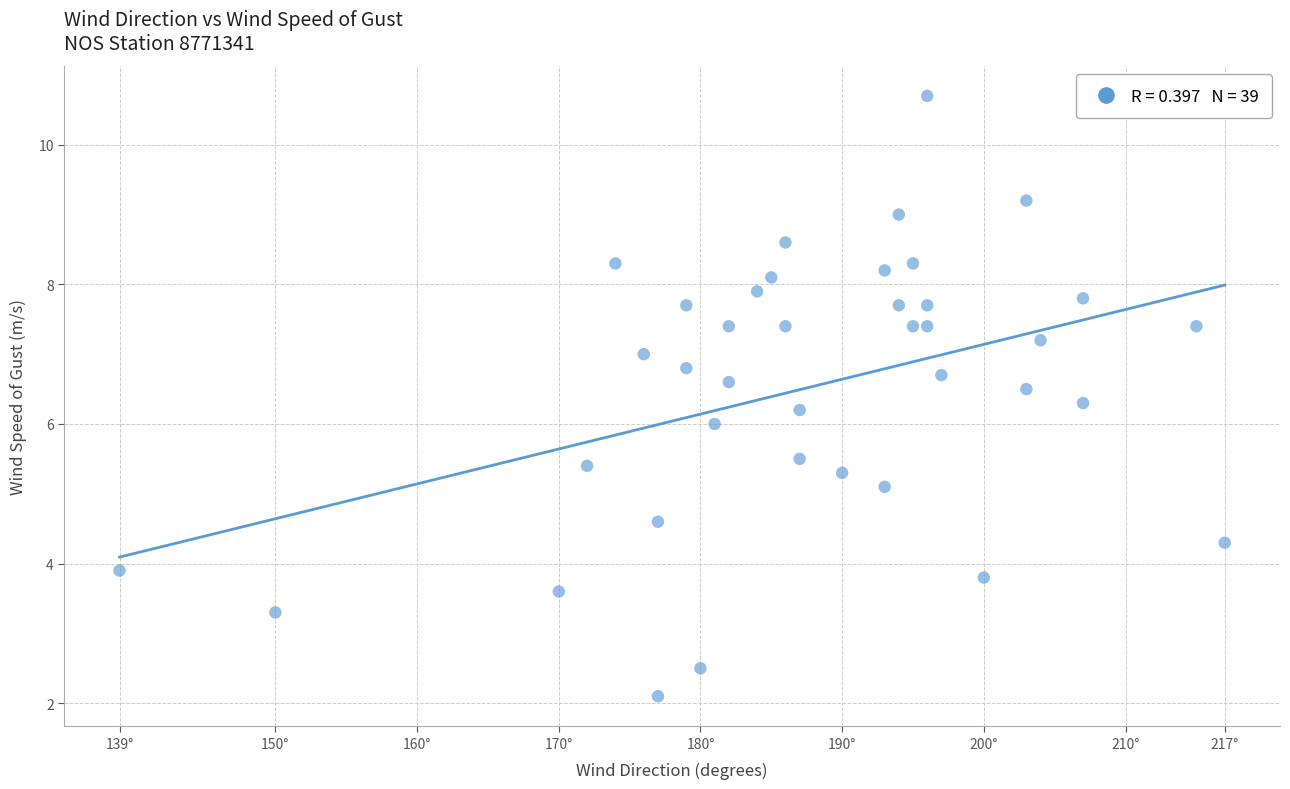

What is the range of X values (max minus min)?

78.0